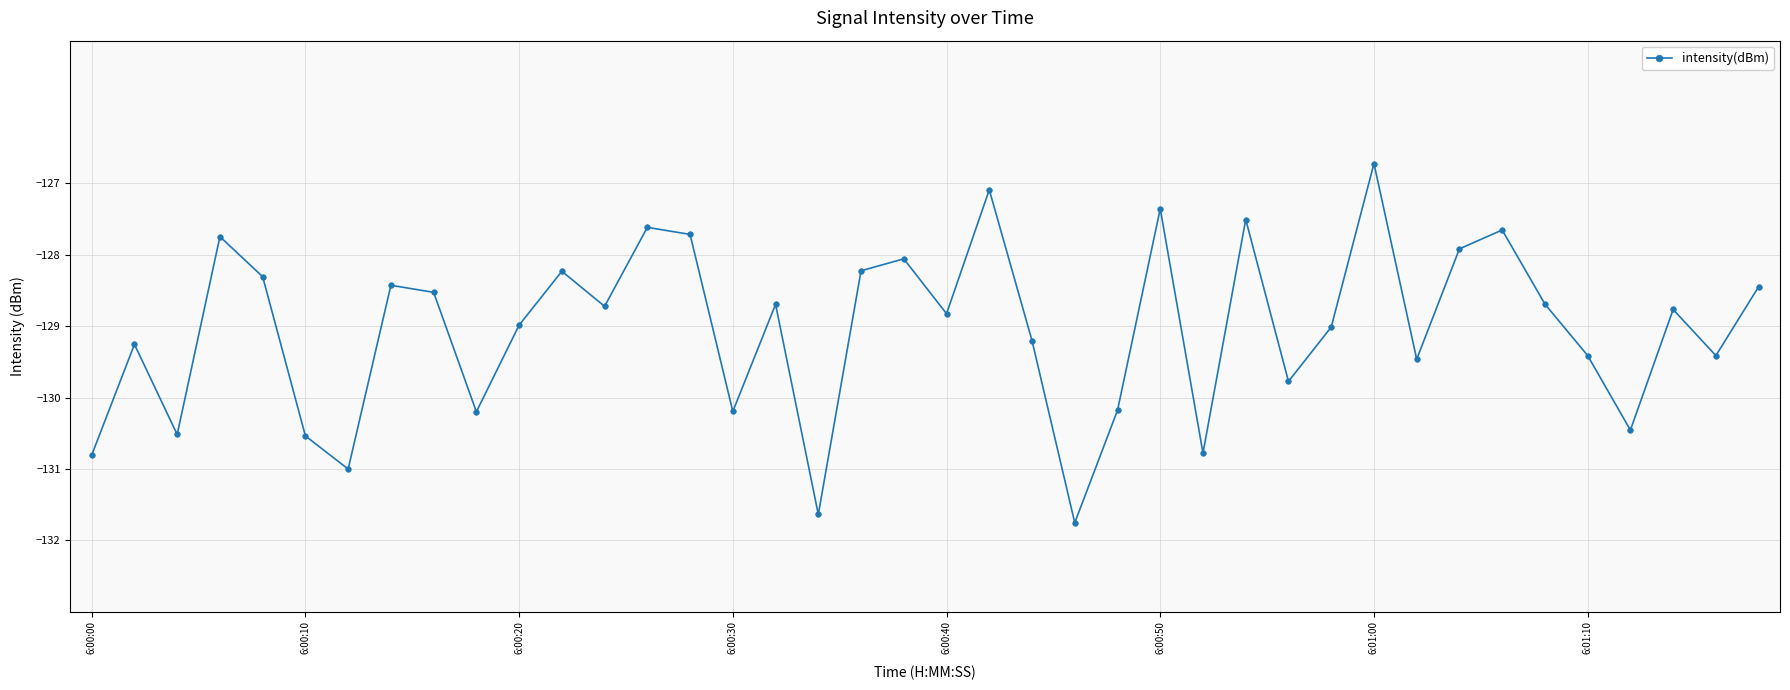

What is the greatest value displayed?

-126.7